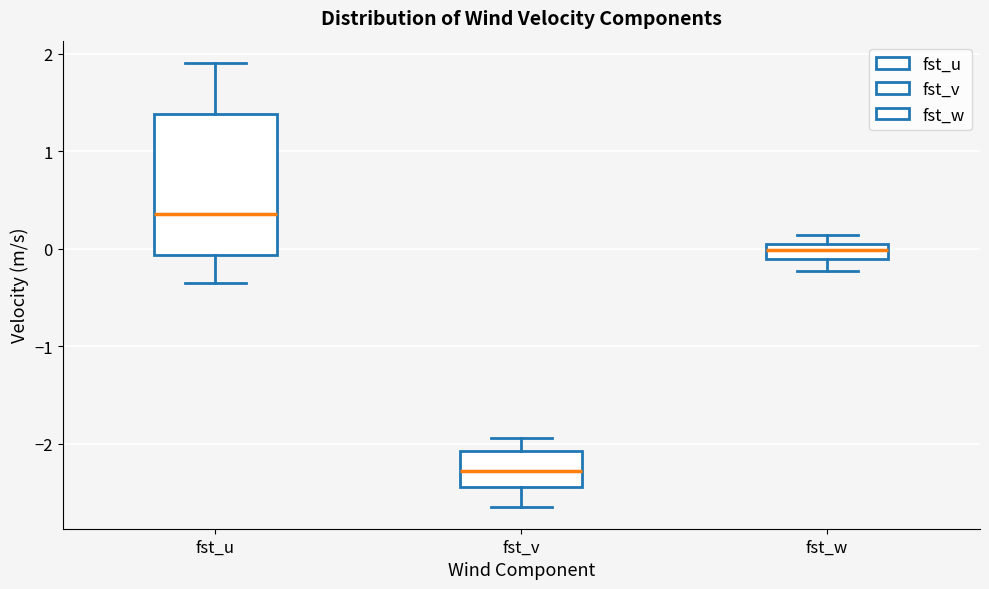

Which box's median line is the highest?

fst_u